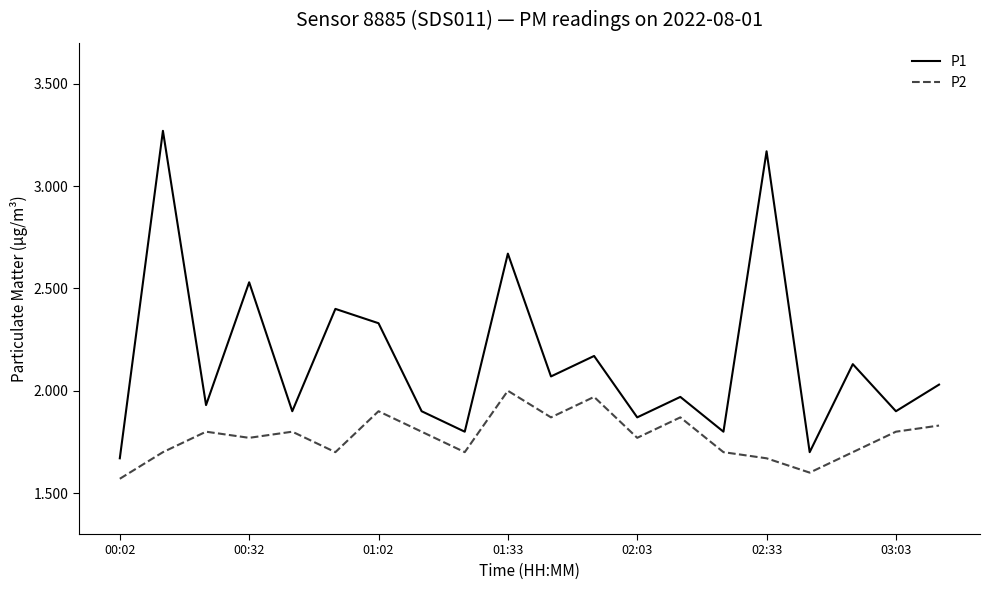

Which series has the widest spread of values?

P1